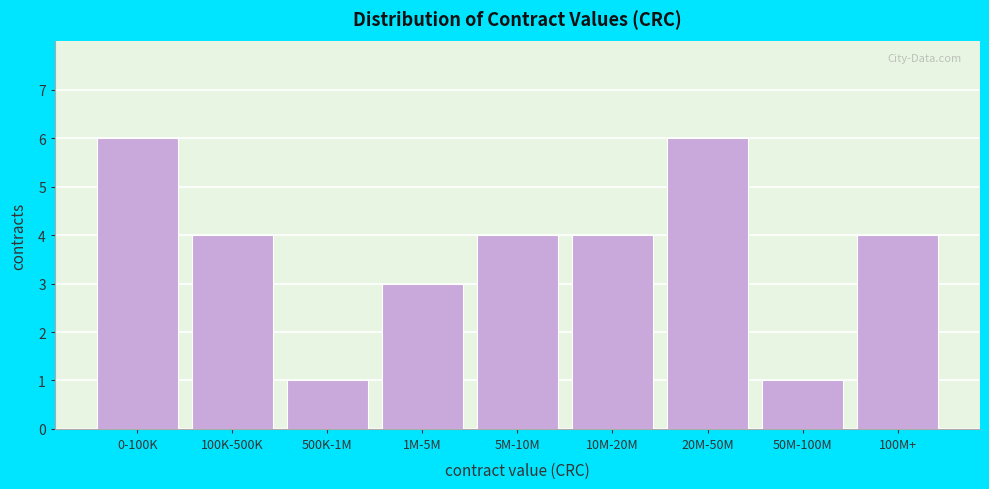

Reading left to right, transcribe all the data shown in this chart.

6	4	1	3	4	4	6	1	4